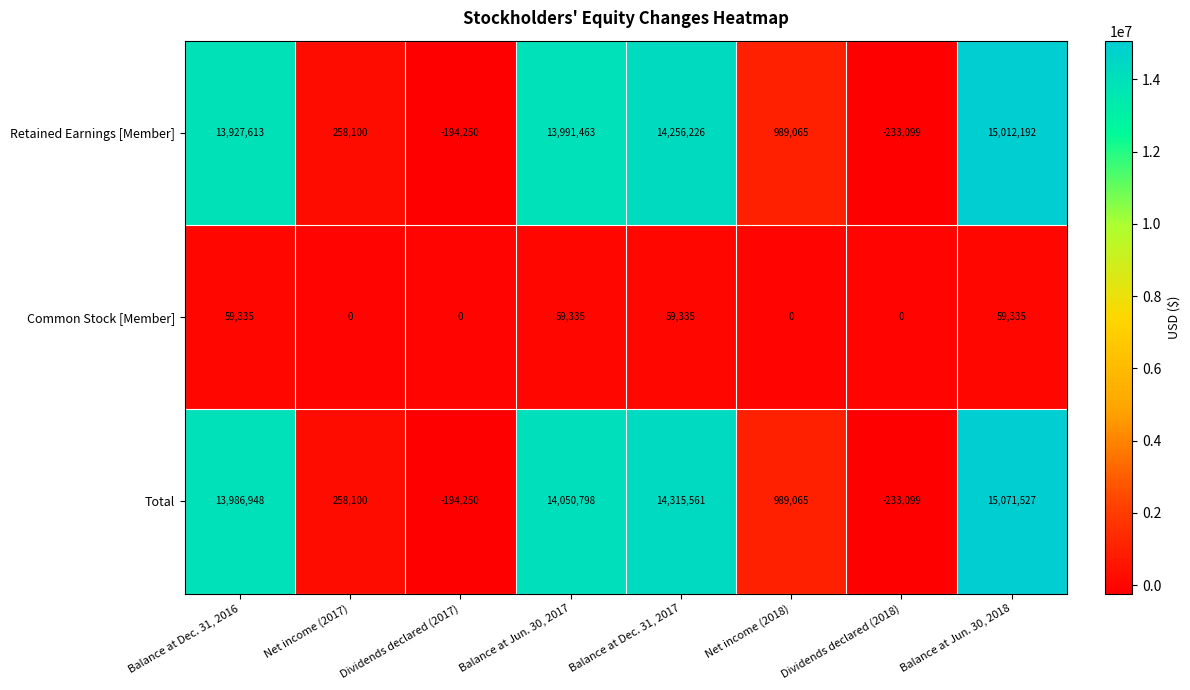

What is the sum of the Common Stock [Member] values at Balance at Dec. 31, 2017 and Dividends declared (2018)?

59335